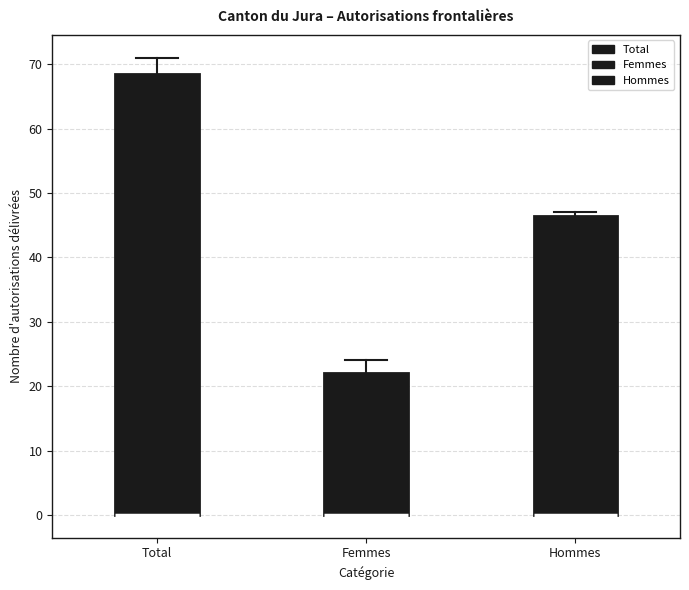

Reading left to right, transcribe this box plot: for each box, give where its median line is, the range the box spans, and where its two whiskers end, as read against the y-axis. The values are not printed on the chart, so give them approximately, as read against the axis.

Total: median 0 (drawn on the box's lower edge), box 0 to 69, whiskers 0 to 71
Femmes: median 0 (drawn on the box's lower edge), box 0 to 22, whiskers 0 to 24
Hommes: median 0 (drawn on the box's lower edge), box 0 to 47, whiskers 0 to 47 (just above the box's upper edge)